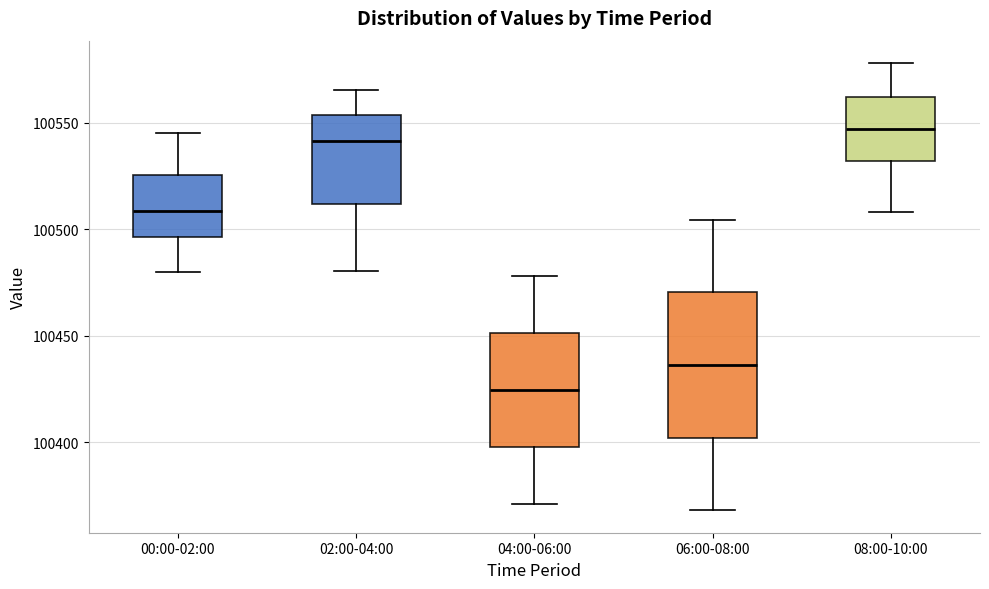

Reading left to right, read every box against the y-axis: the position of its median line, the range the box covers, and the ends of its whiskers. The values are not printed on the chart, so give them approximately, as read against the axis.

00:00-02:00: median 100510, box 100495 to 100525, whiskers 100480 to 100545
02:00-04:00: median 100540, box 100510 to 100555, whiskers 100480 to 100565
04:00-06:00: median 100425, box 100400 to 100450, whiskers 100370 to 100480
06:00-08:00: median 100435, box 100400 to 100470, whiskers 100370 to 100505
08:00-10:00: median 100545, box 100530 to 100560, whiskers 100510 to 100580